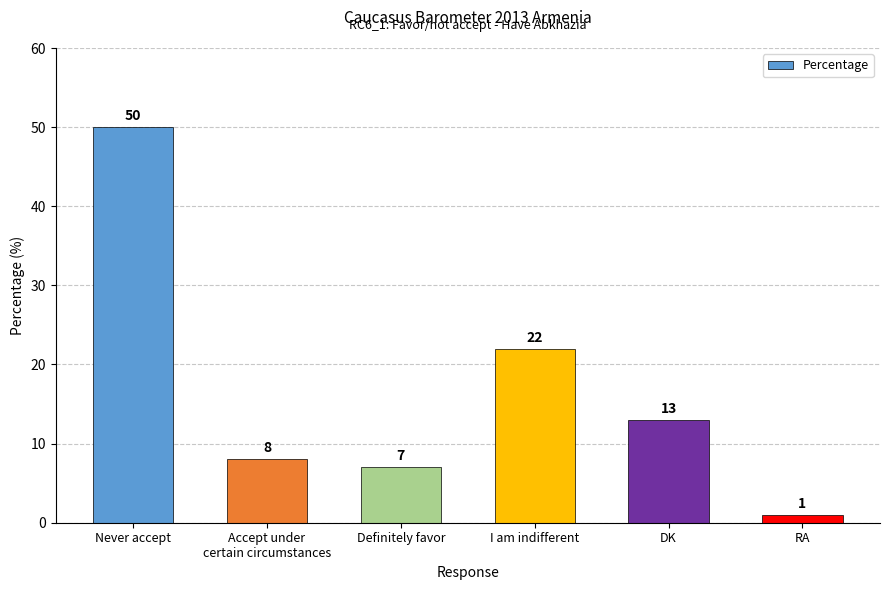

Reading left to right, what are all the values shown in this chart?

50	8	7	22	13	1